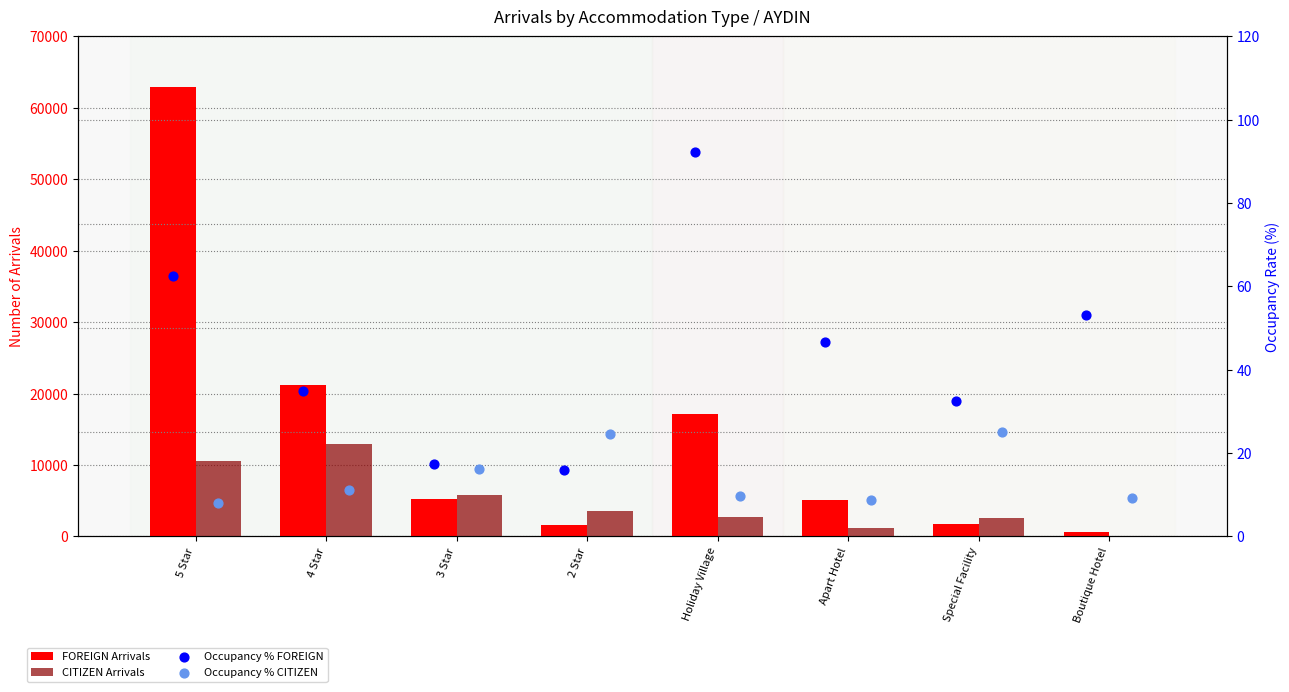

Which series reaches the maximum Y coordinate?

FOREIGN Arrivals